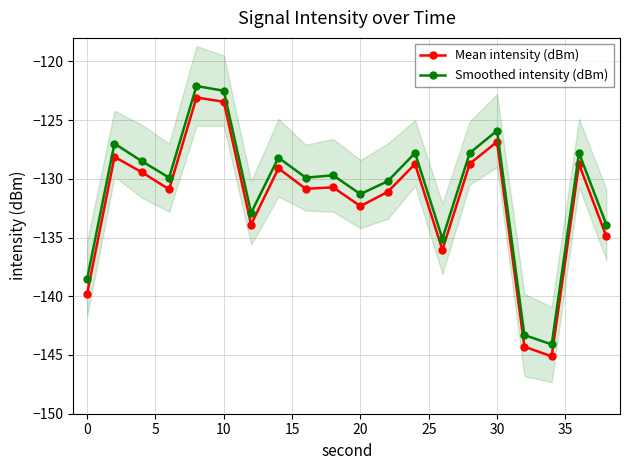

True or false: Mean intensity (dBm) and Smoothed intensity (dBm) cross at least once.

False